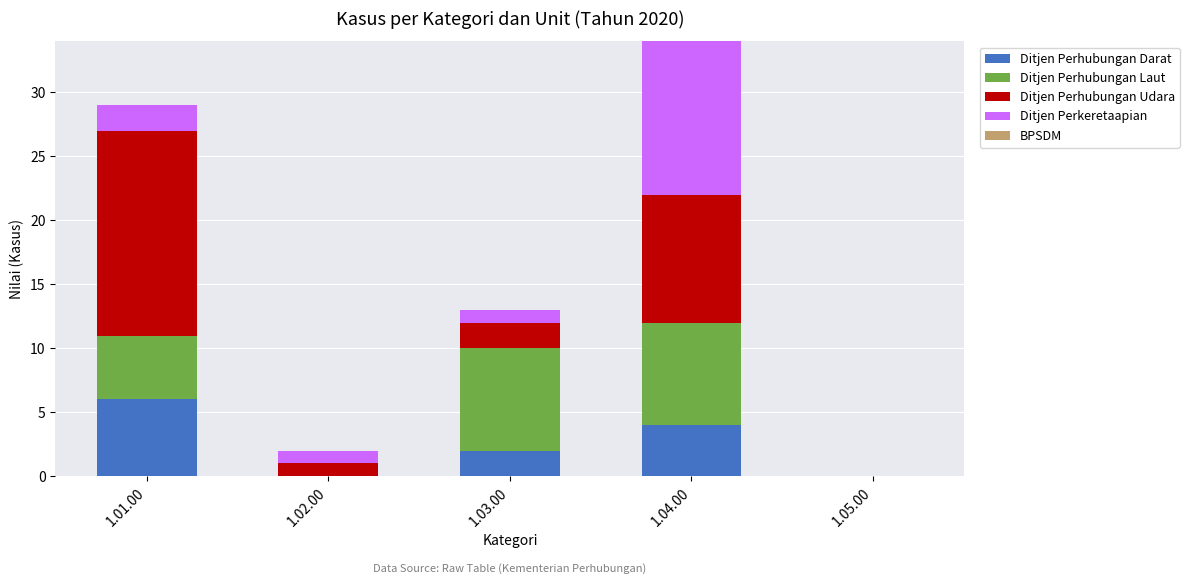

At which category is the sum across all series the highest?

1.04.00